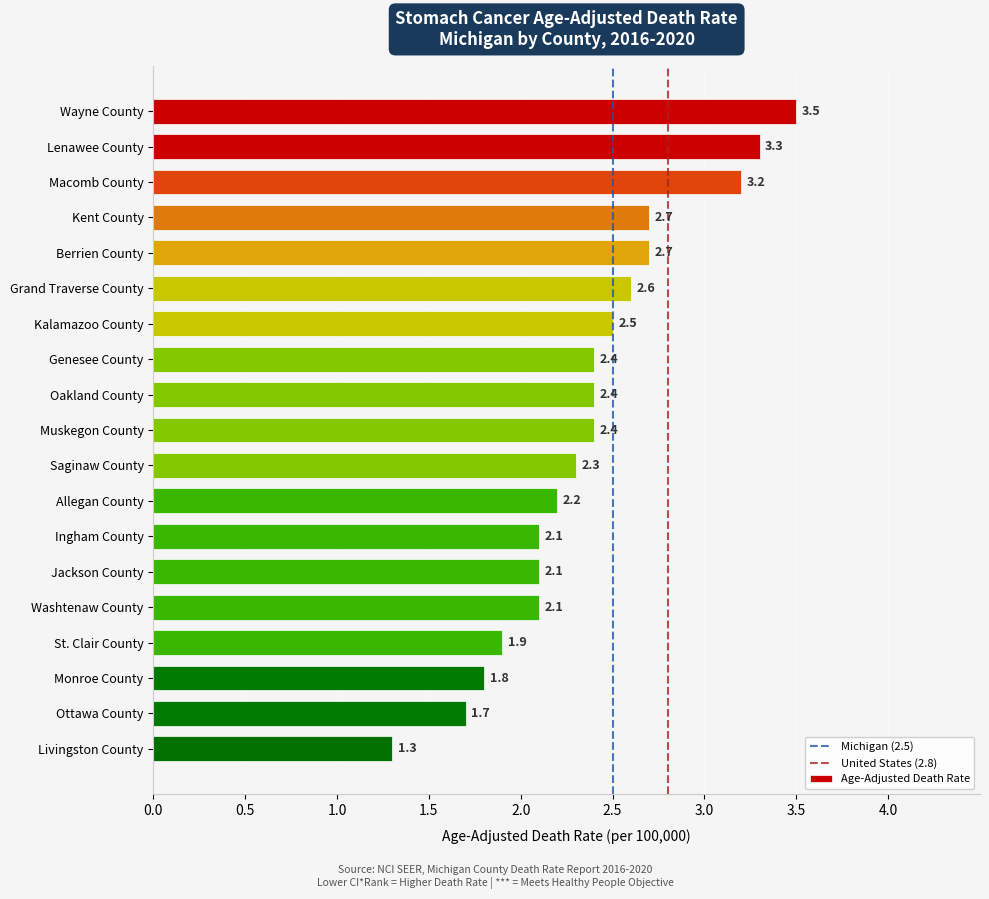

Is it true that the value at Saginaw County is 3.3?

False